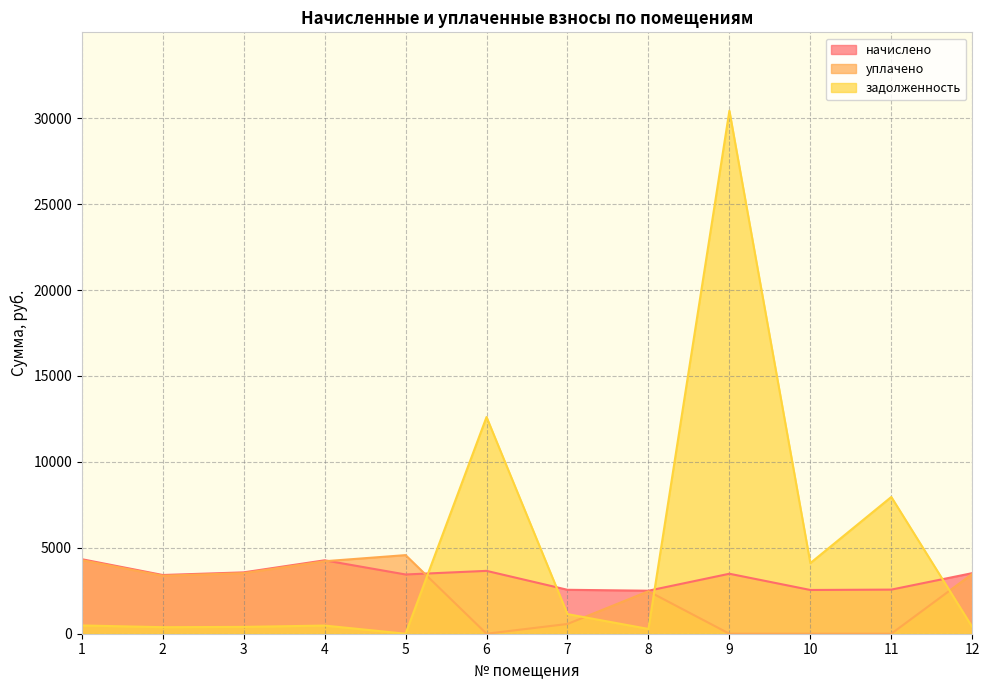

Which category has the lowest value in the уплачено series?

6